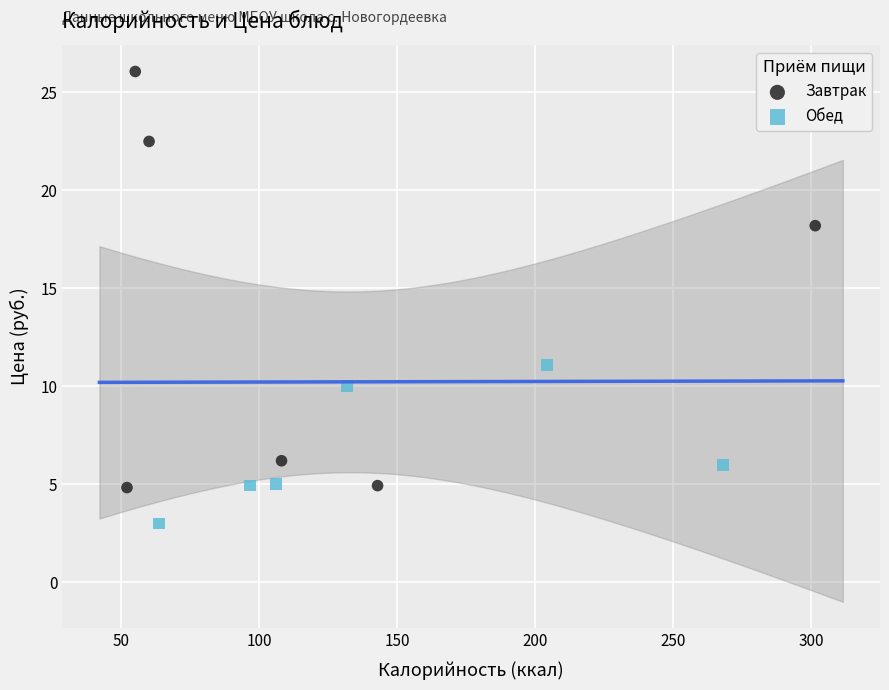

Which series contains the lowest Y value?

Обед